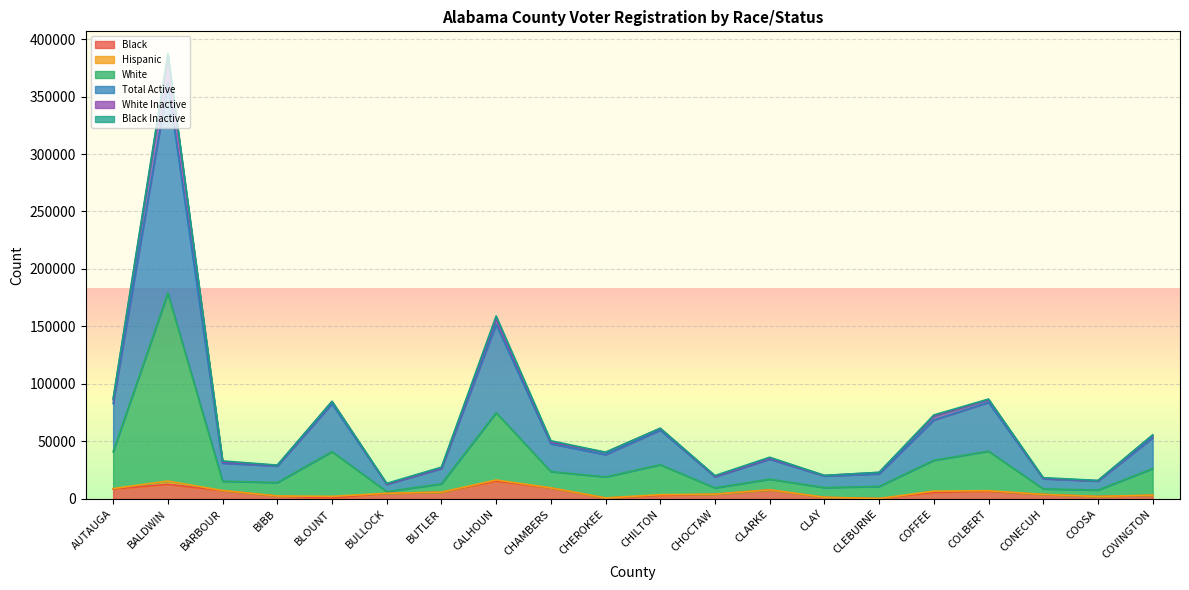

Does the chart display data point markers on the line(s)?

No